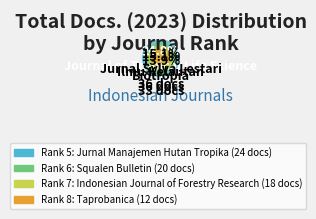

Which category has the smallest portion of the pie?

Rank 8